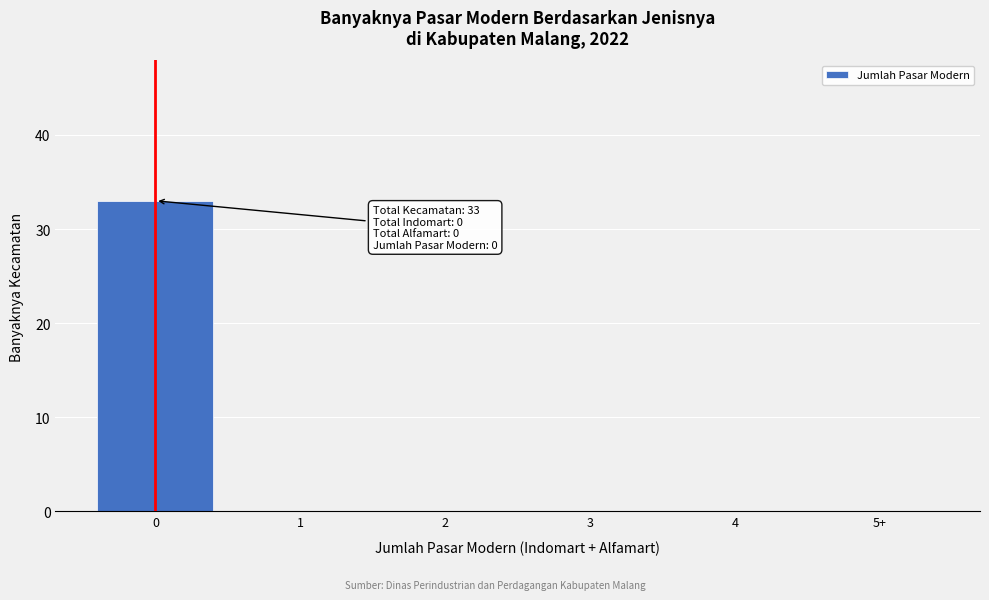

Reading right to left, list all the values displayed in this chart.

5+=0	4=0	3=0	2=0	1=0	0=33